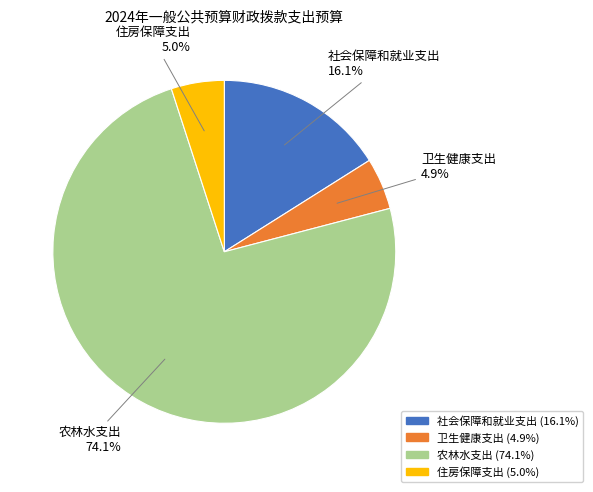

To the nearest percent, what is the difference between the largest and smallest slice percentages?

69%